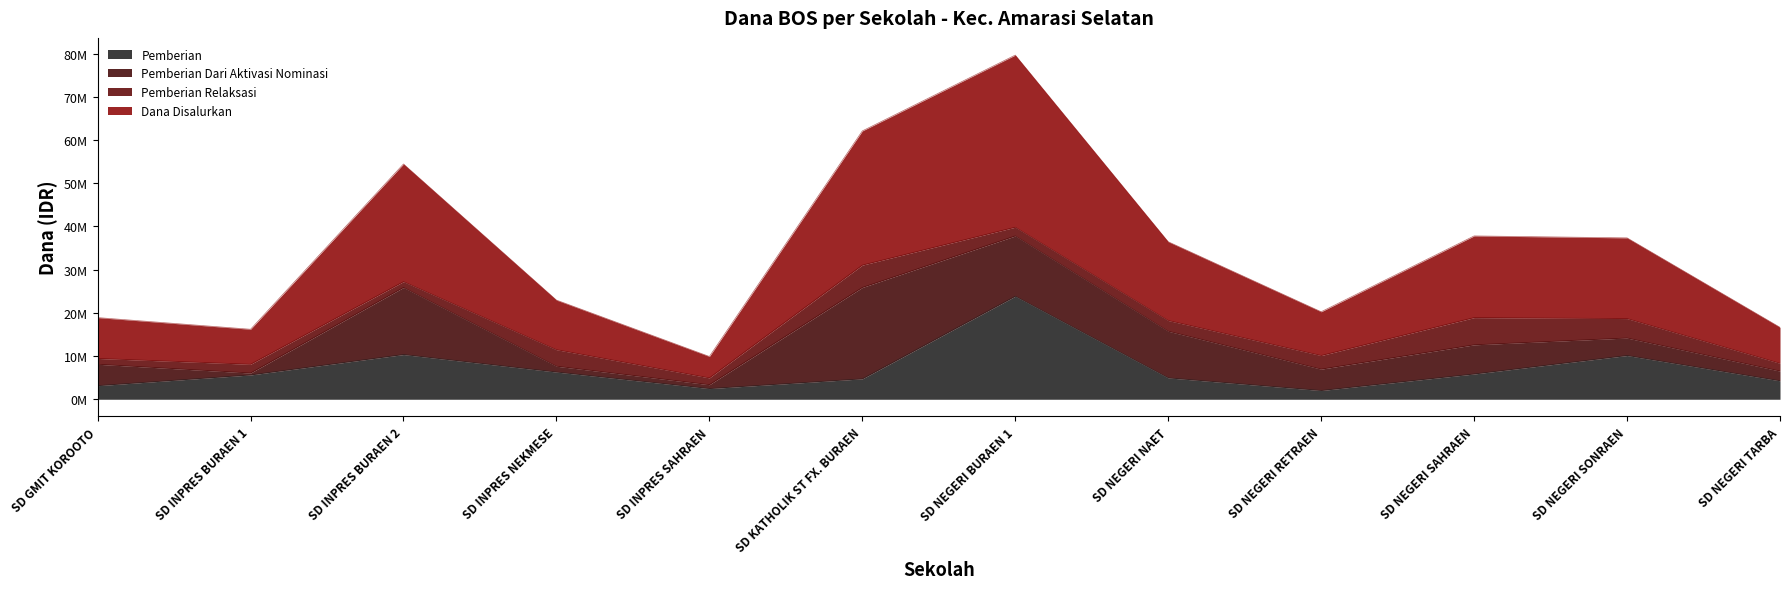

At which category is the sum across all series the highest?

SD NEGERI BURAEN 1